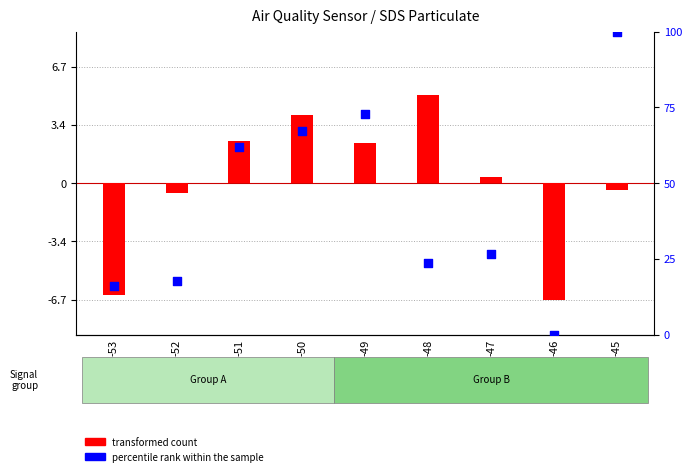

Which series has the largest Y range (max minus min)?

percentile rank within the sample